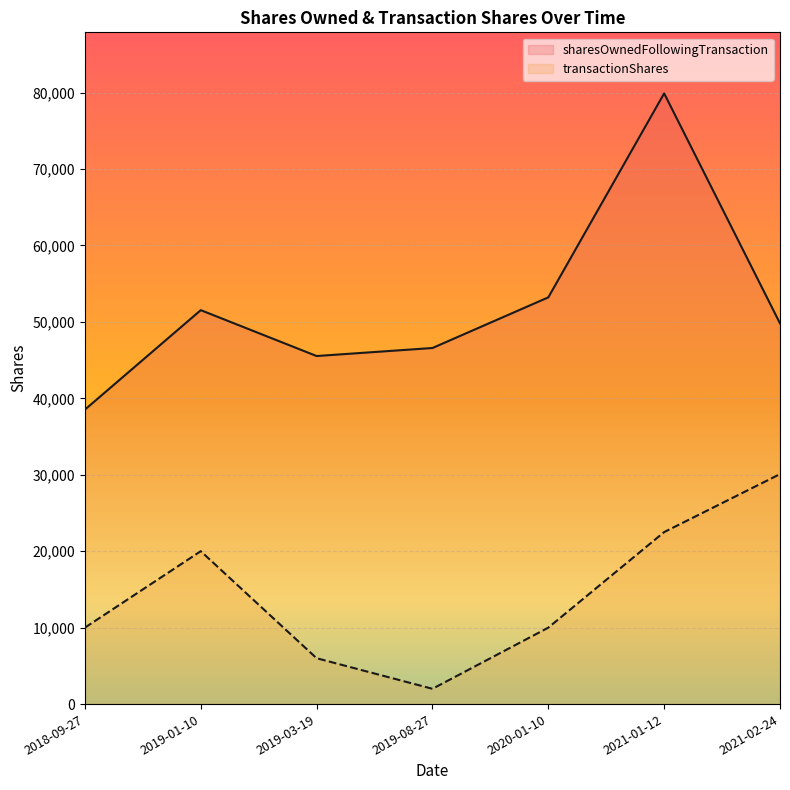

What position from the right is 2021-01-12?

2